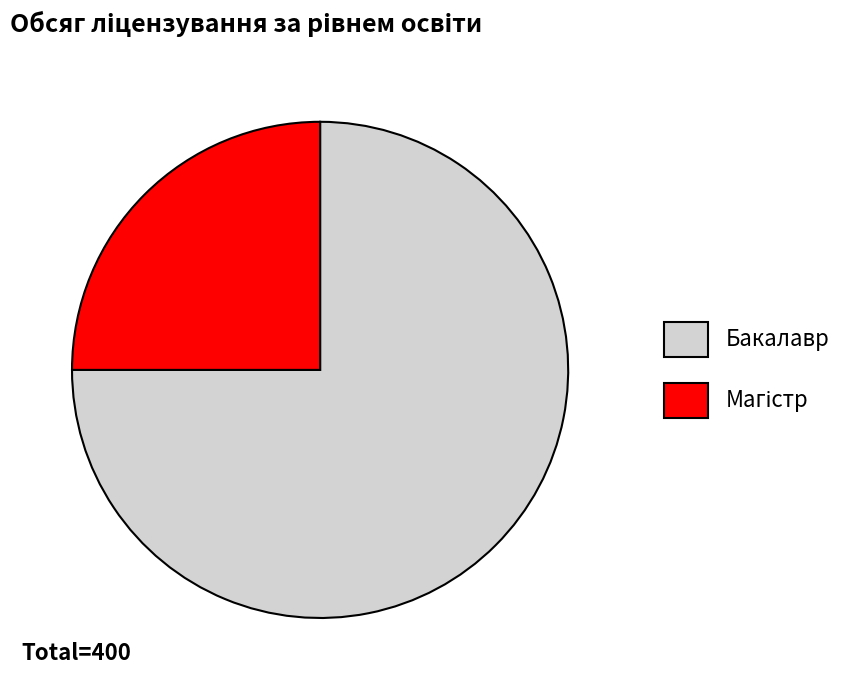

The Бакалавр slice represents 82% of the pie. True or false?

False